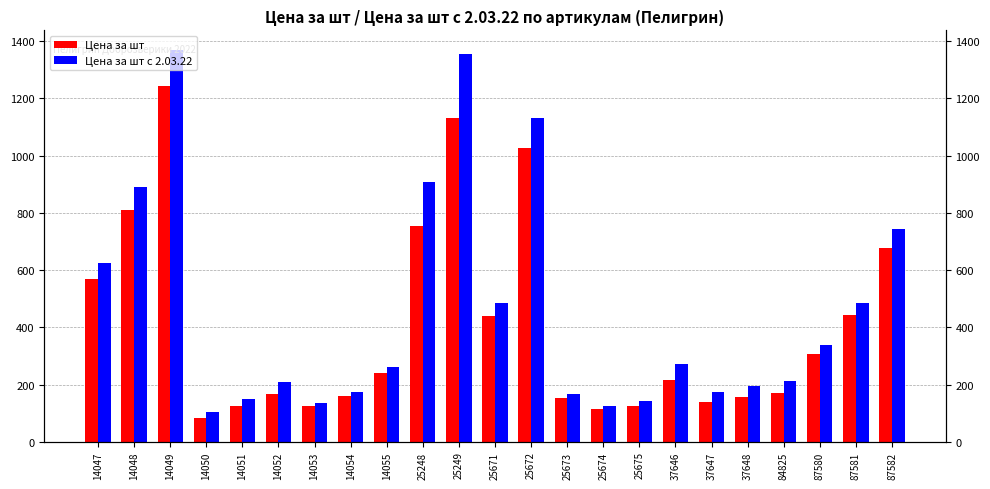

How many groups of bars are there?

23